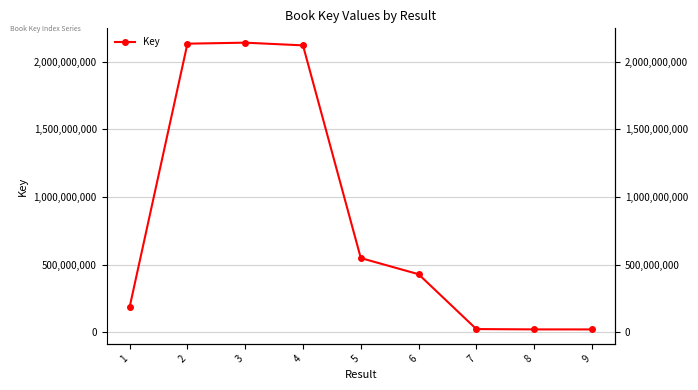

True or false: the data shows 185193953 at 1.

True